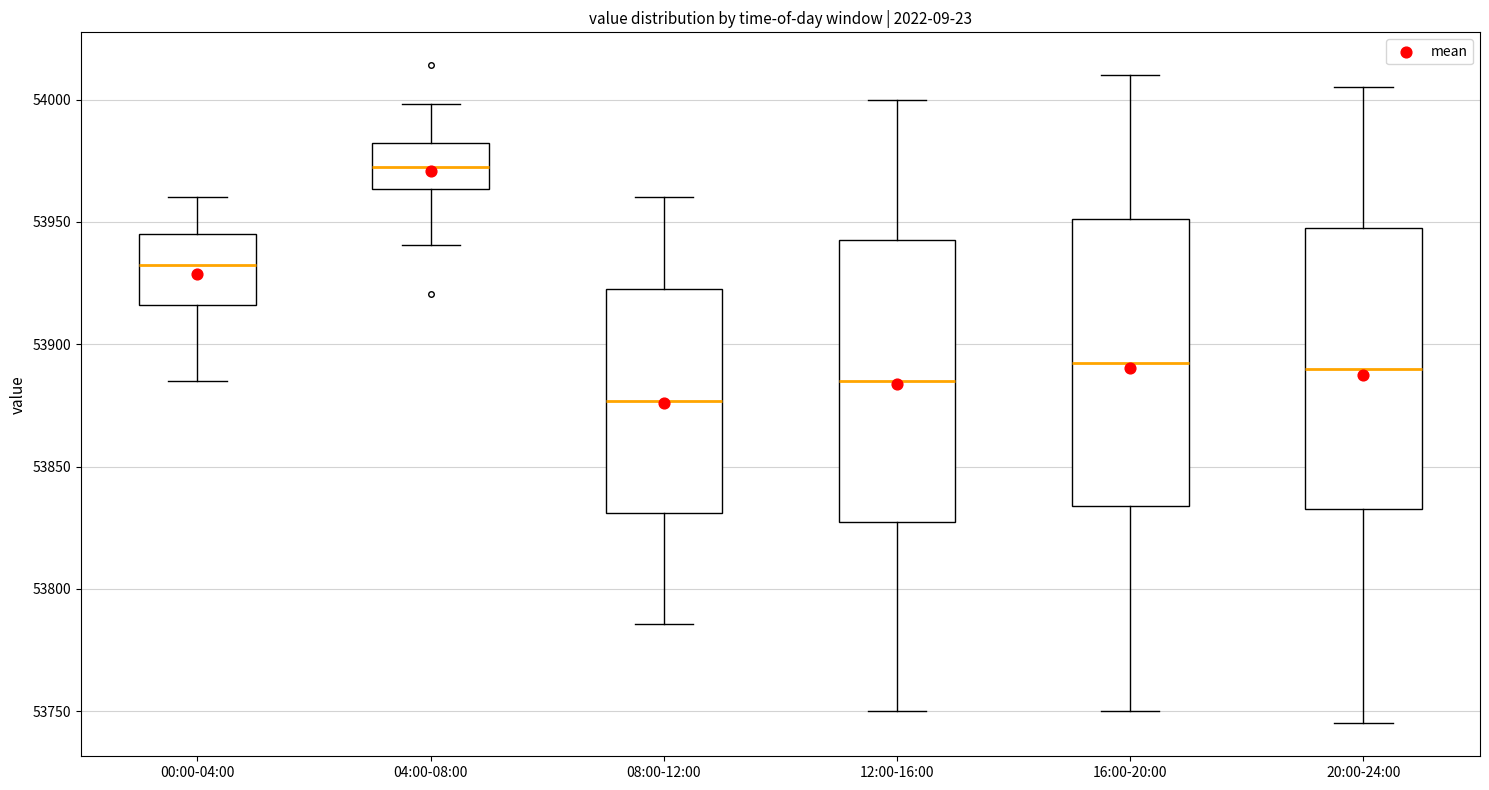

Reading left to right, transcribe this box plot: for each box, give where its median line is, the range the box spans, and where its two whiskers end, as read against the y-axis. The values are not printed on the chart, so give them approximately, as read against the axis.

00:00-04:00: median 53935, box 53915 to 53945, whiskers 53885 to 53960
04:00-08:00: median 53970, box 53965 to 53980, whiskers 53940 to 54000
08:00-12:00: median 53875, box 53830 to 53925, whiskers 53785 to 53960
12:00-16:00: median 53885, box 53830 to 53945, whiskers 53750 to 54000
16:00-20:00: median 53895, box 53835 to 53950, whiskers 53750 to 54010
20:00-24:00: median 53890, box 53835 to 53950, whiskers 53745 to 54005